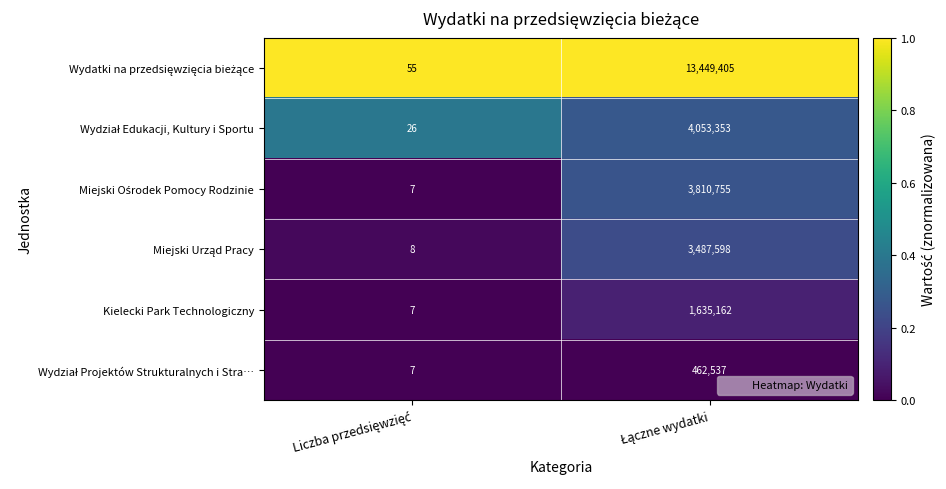

What is the greatest value displayed?

13449405